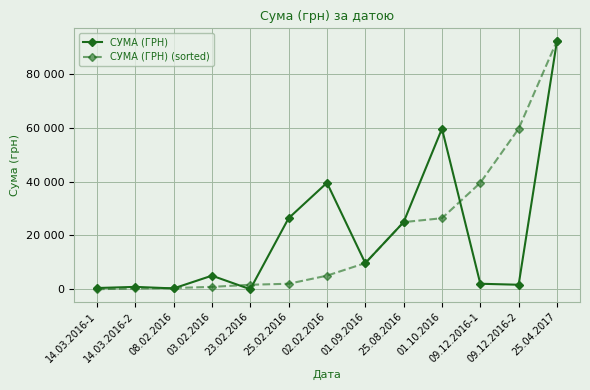

Where is СУМА (ГРН) (sorted) nearest to the value 46206?

09.12.2016-1